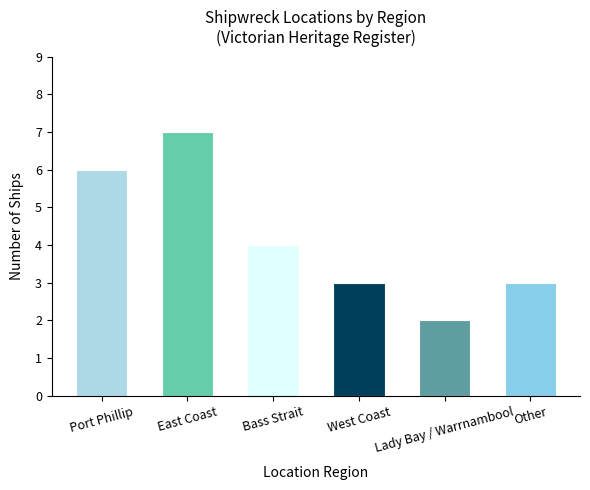

Which category has the highest value across all series?

East Coast